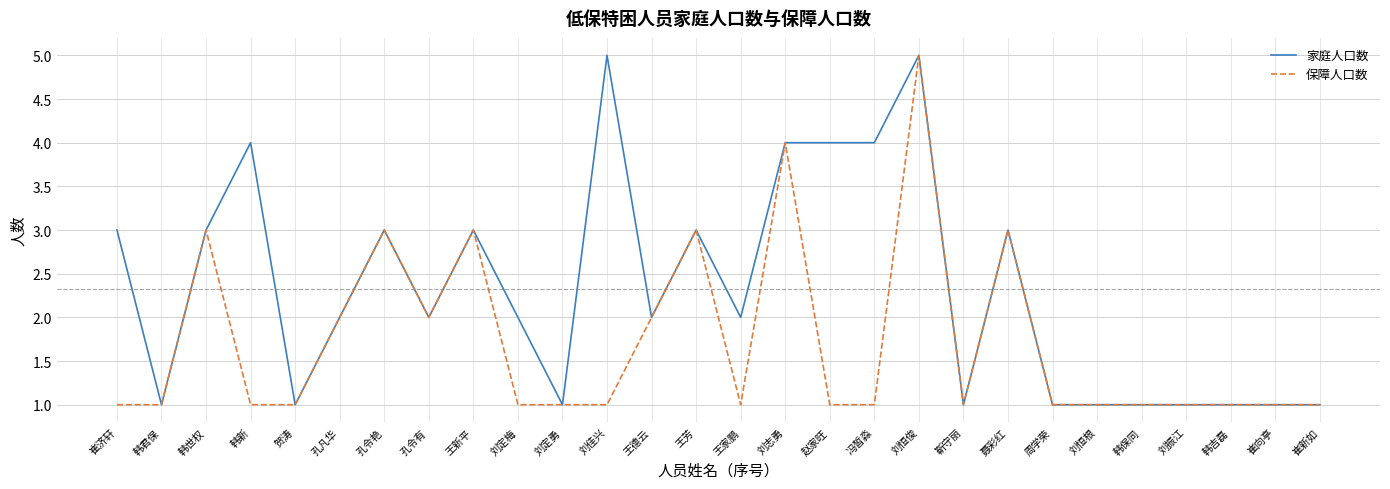

The value of 家庭人口数 at 周学荣 is 0. True or false?

False